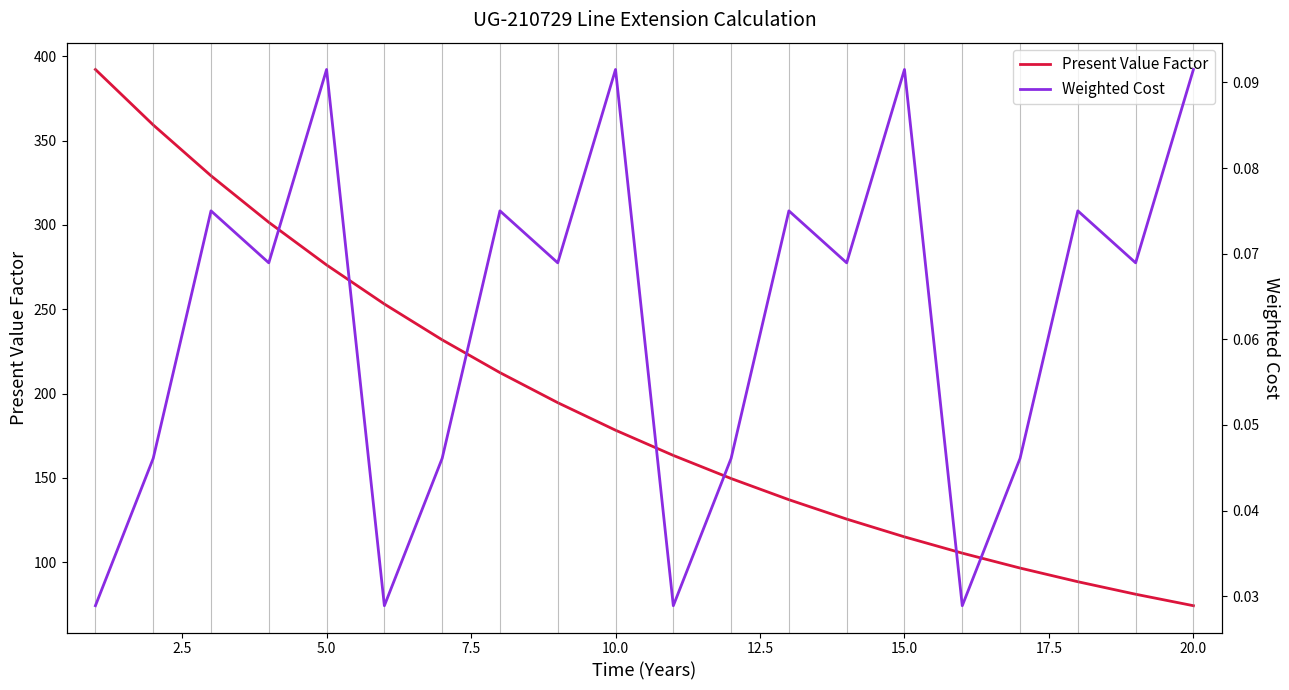

What is the highest value of the Present Value Factor series?

392.1